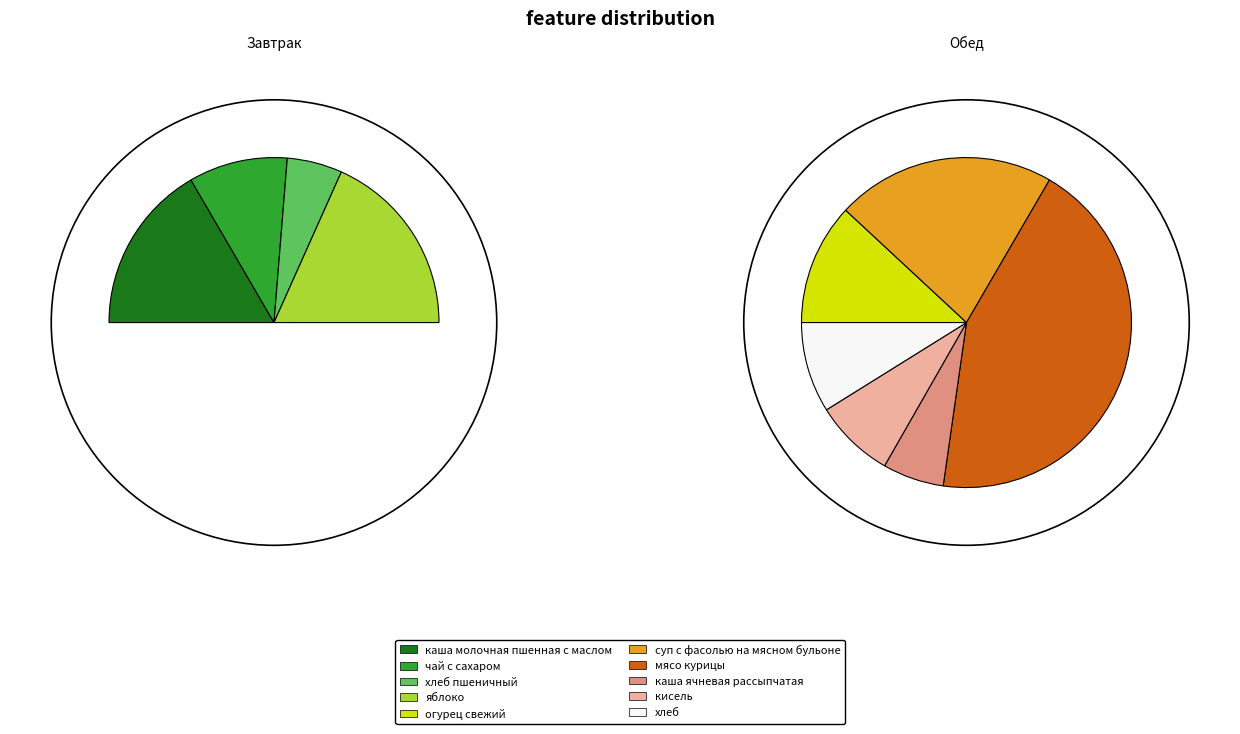

Is there any slice that represents more than half of the pie?

No